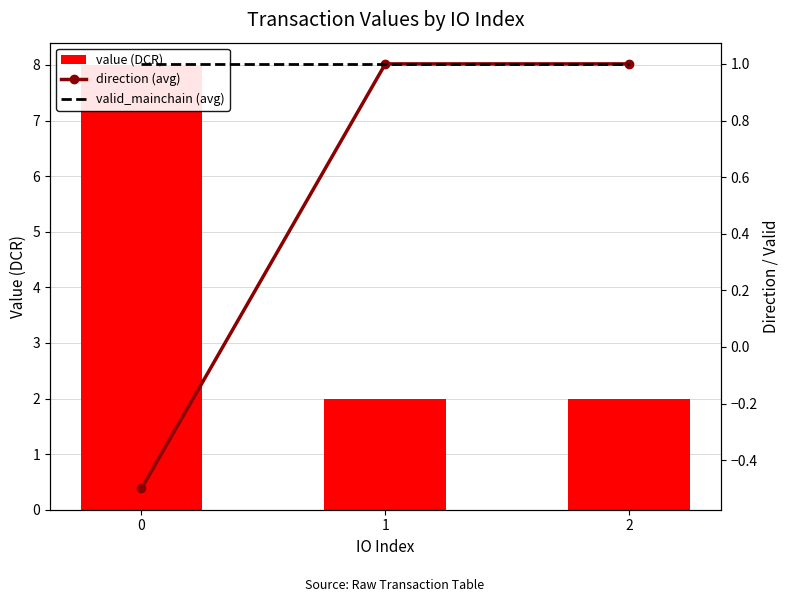

Reading left to right, extract all data points from this chart.

value (DCR): 8.0	2.0	2.0
direction (avg): -0.5	1.0	1.0
valid_mainchain (avg): 1.0	1.0	1.0